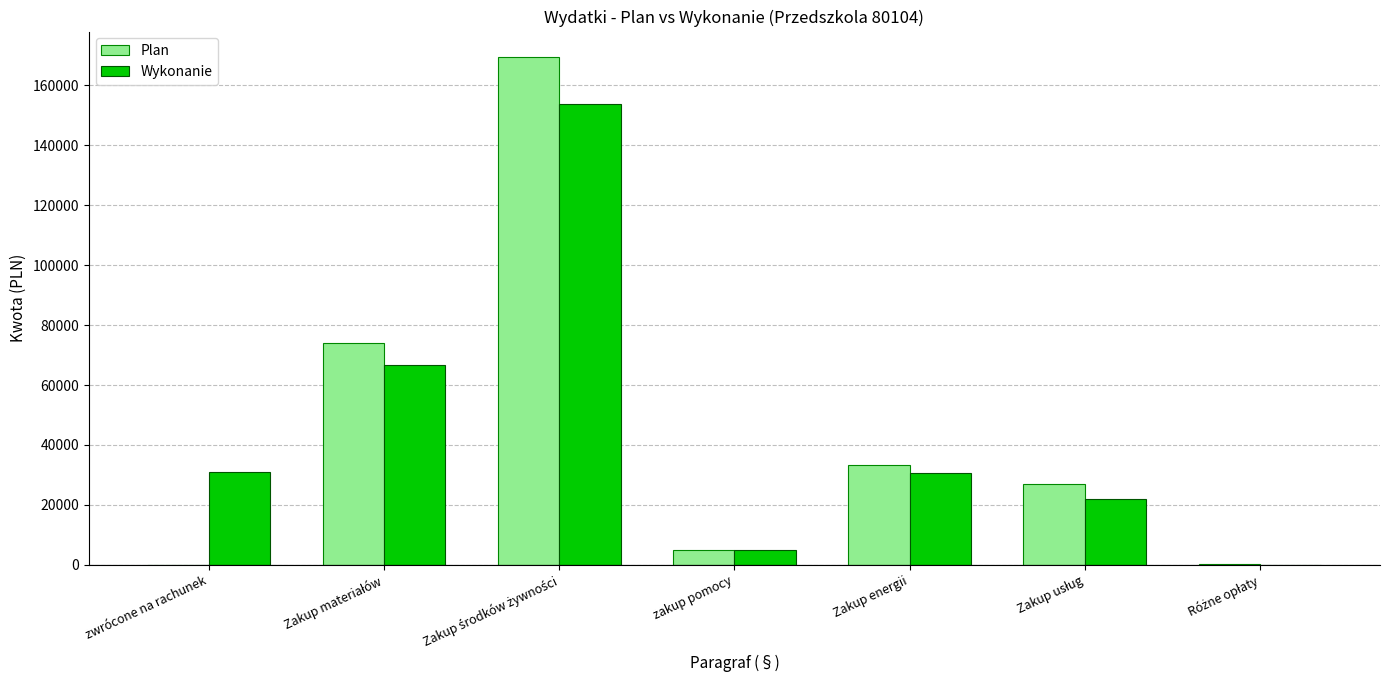

What is the sum of all Wykonanie values?

309214.2